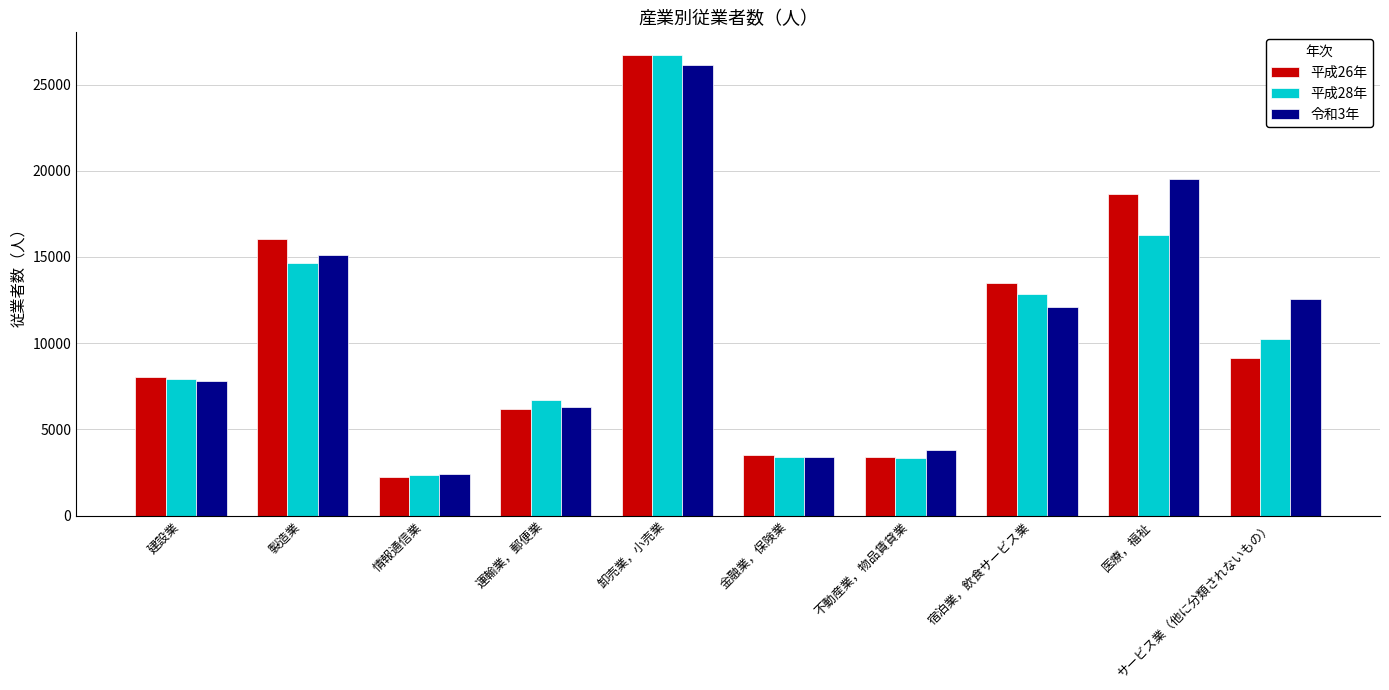

What is the lowest value of the 平成26年 series?

2226